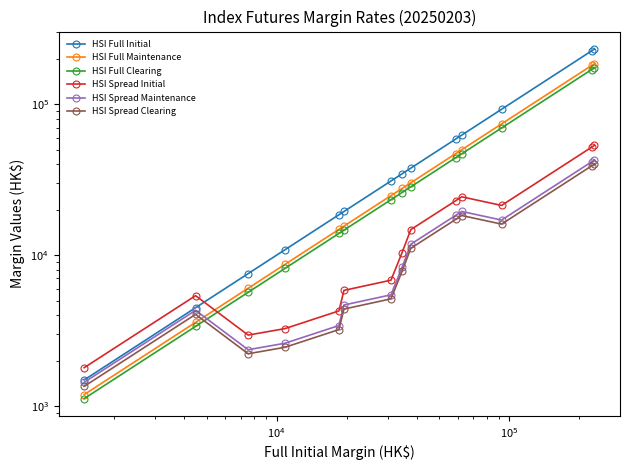

What is the average value of the HSI Spread Clearing series?

12318